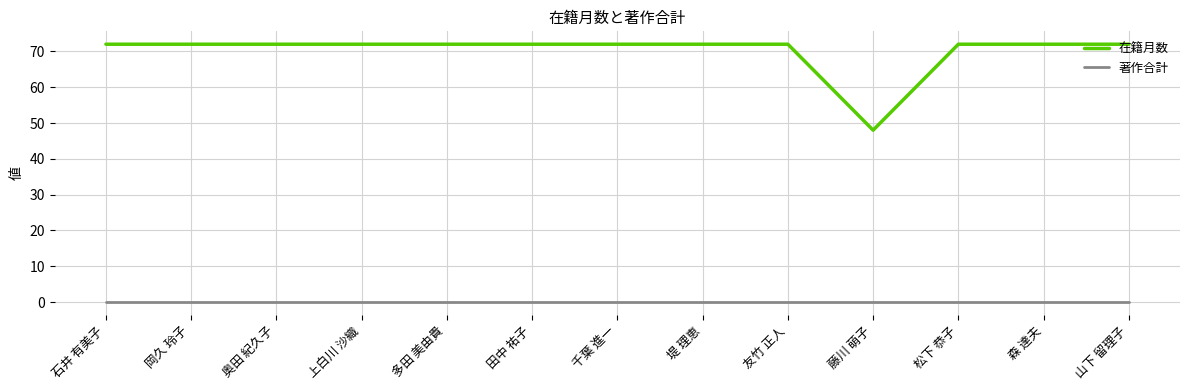

Does the chart display data point markers on the line(s)?

No